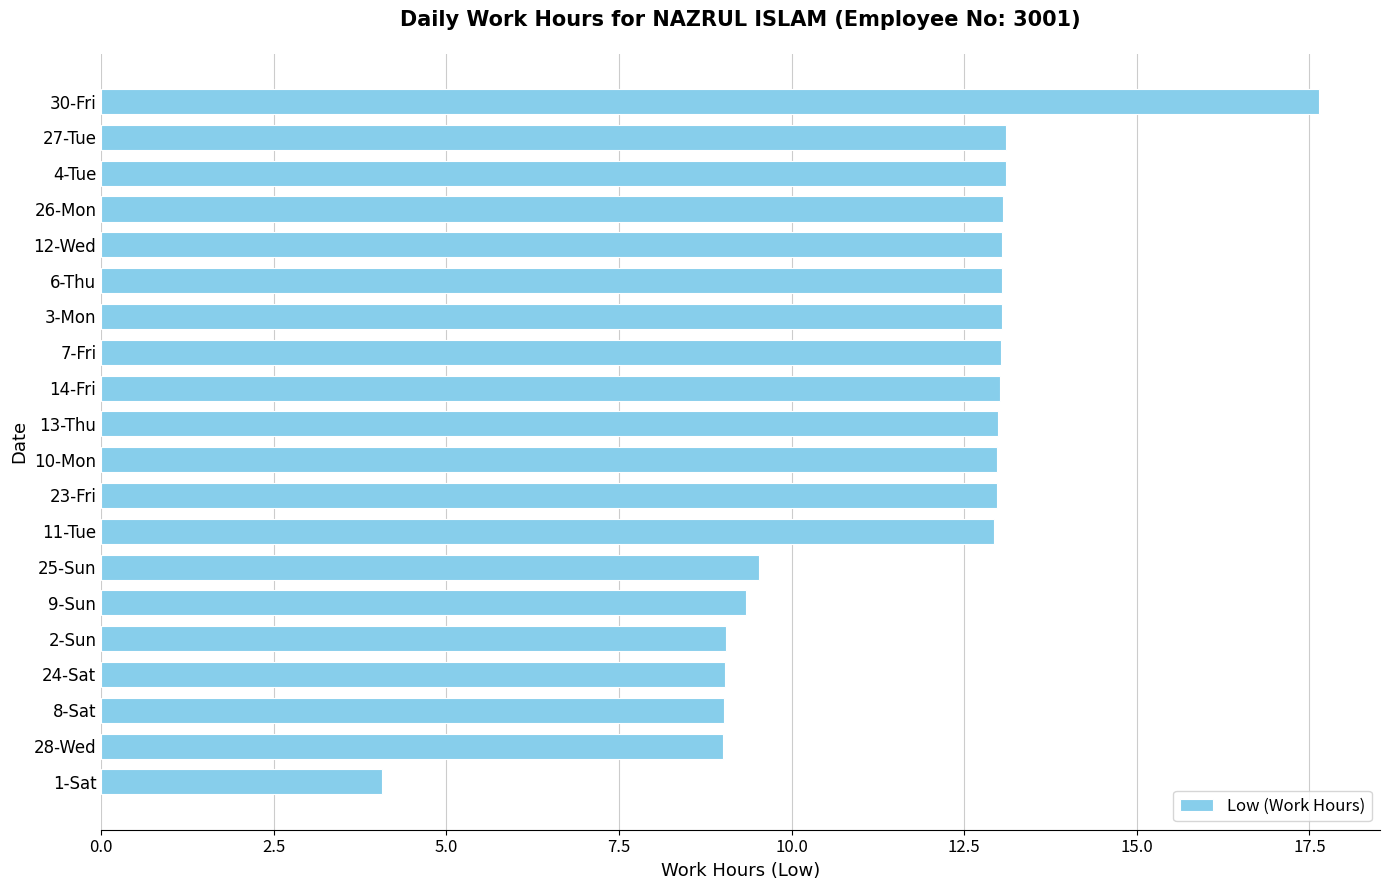

Which has a higher value, 28-Wed or 26-Mon?

26-Mon